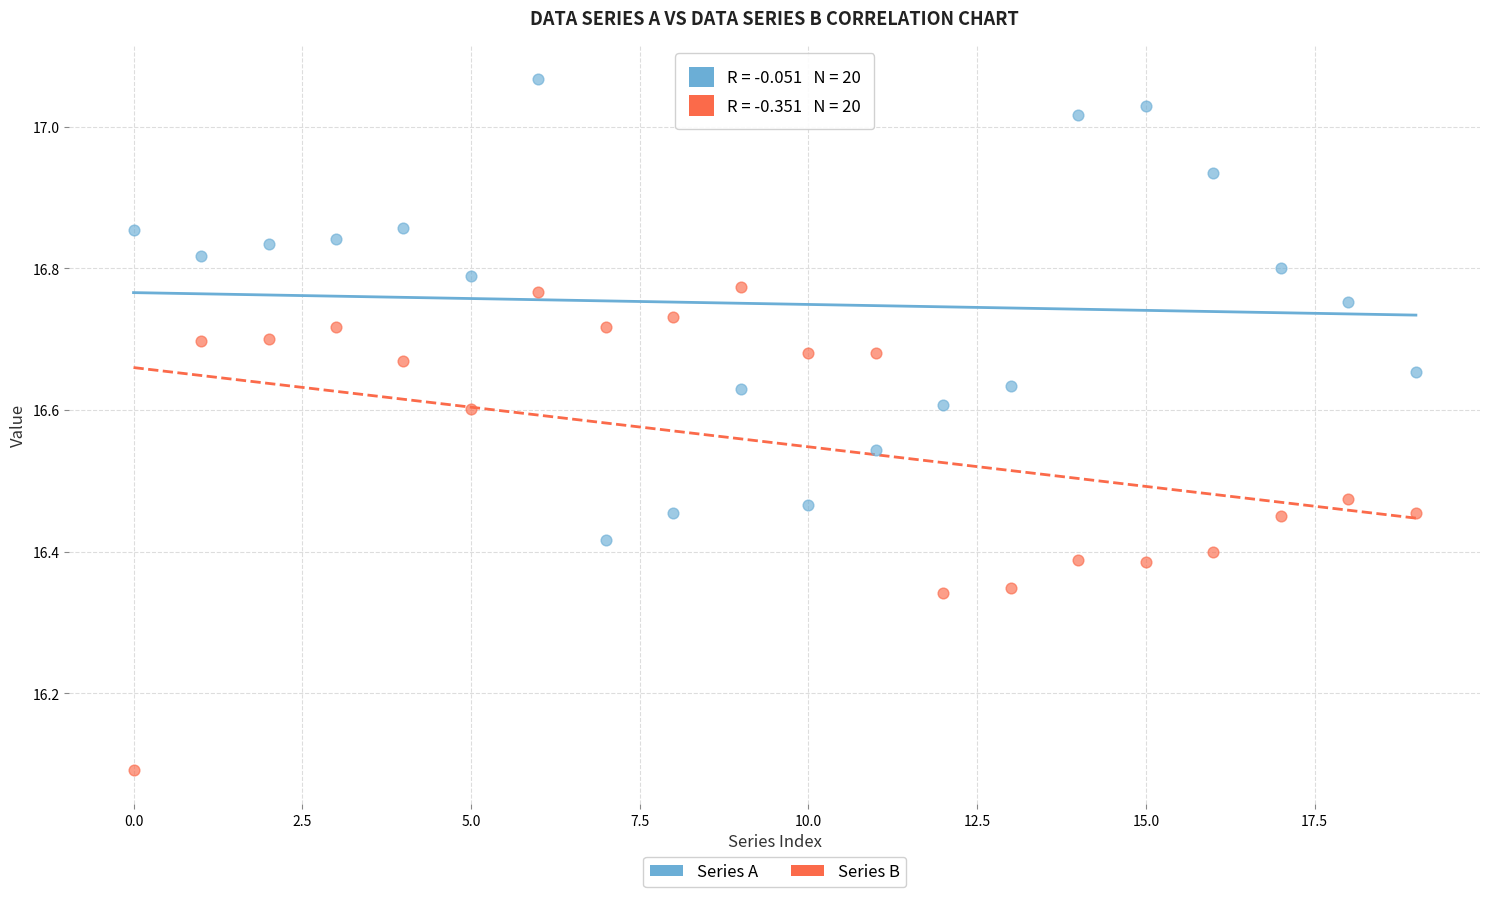

Which series reaches the minimum Y coordinate?

Series B